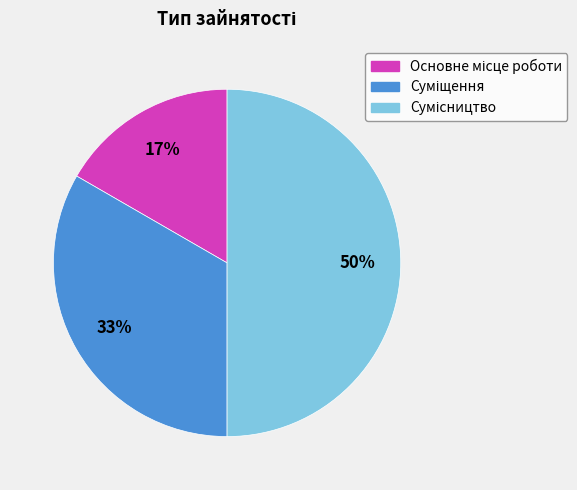

To the nearest percent, what is the average slice percentage?

33%